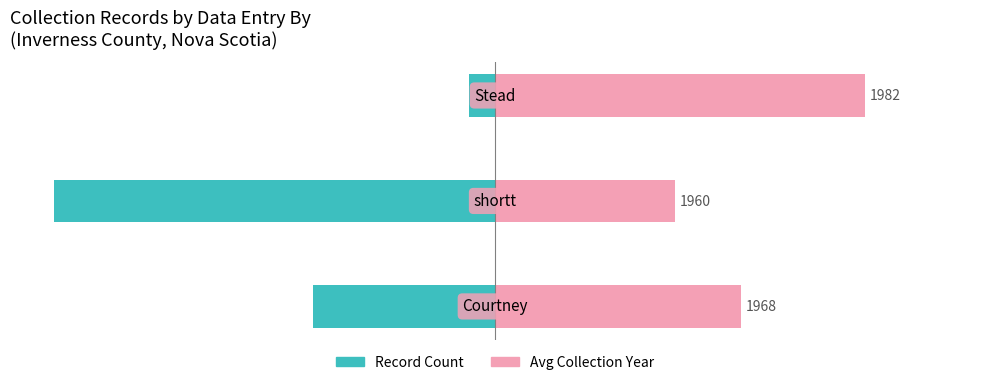

True or false: Record Count has a value of -40.0 at 1.

False